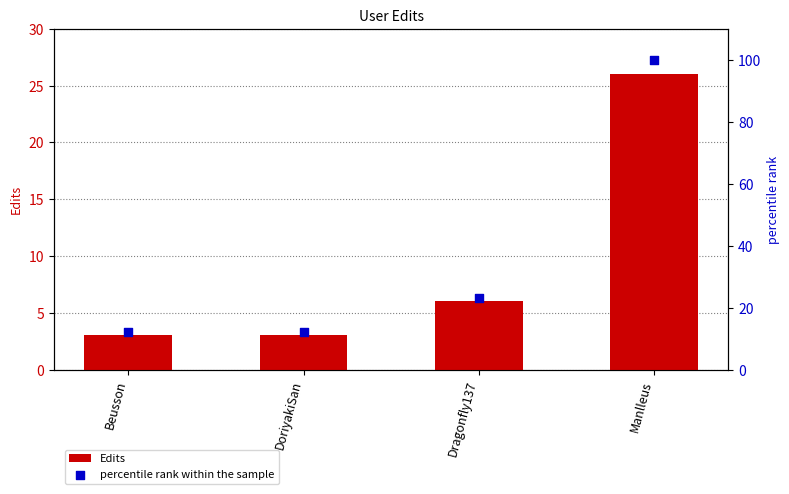

What are all the series names shown in the legend?

Edits, percentile rank within the sample